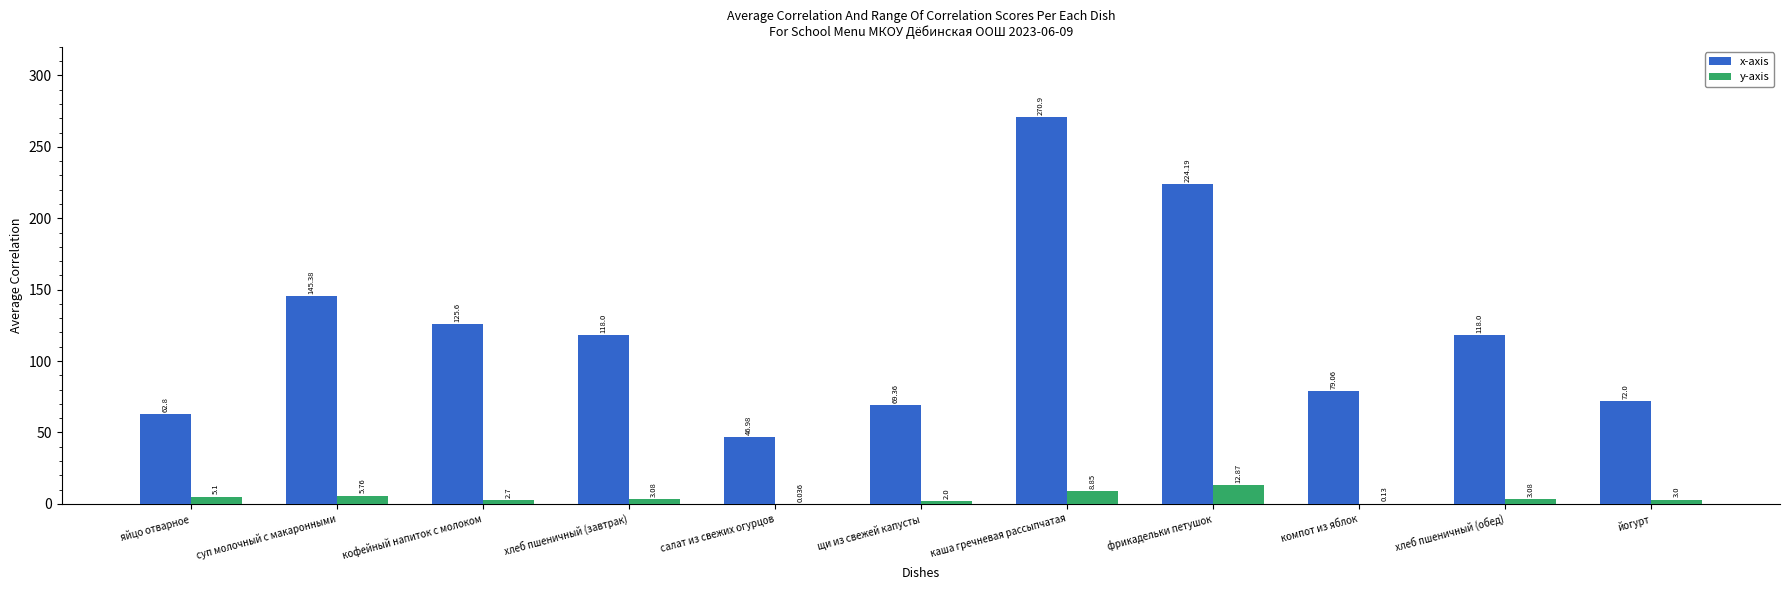

At which label does y-axis reach its peak?

фрикадельки петушок